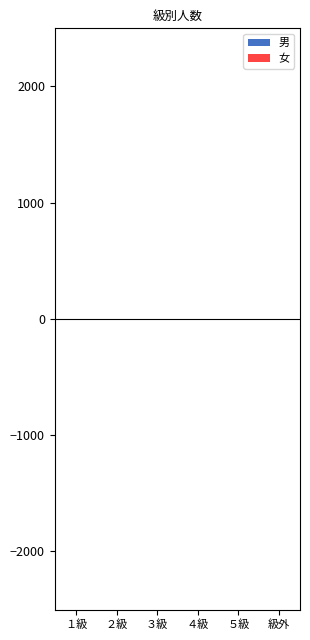

True or false: 男 has a value of 1 at ３級.

True